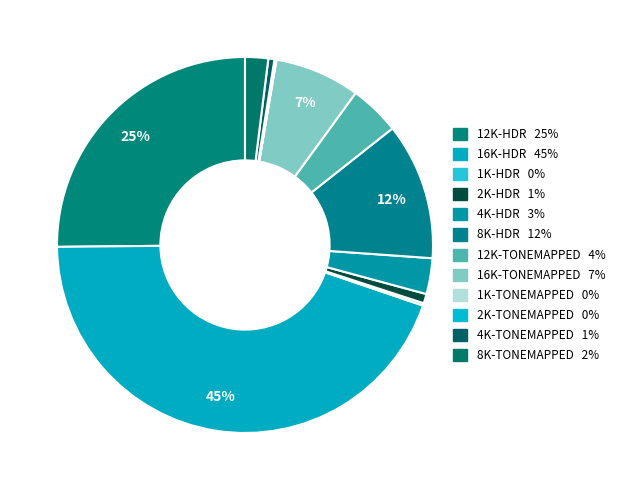

How many segments does this pie chart have?

12